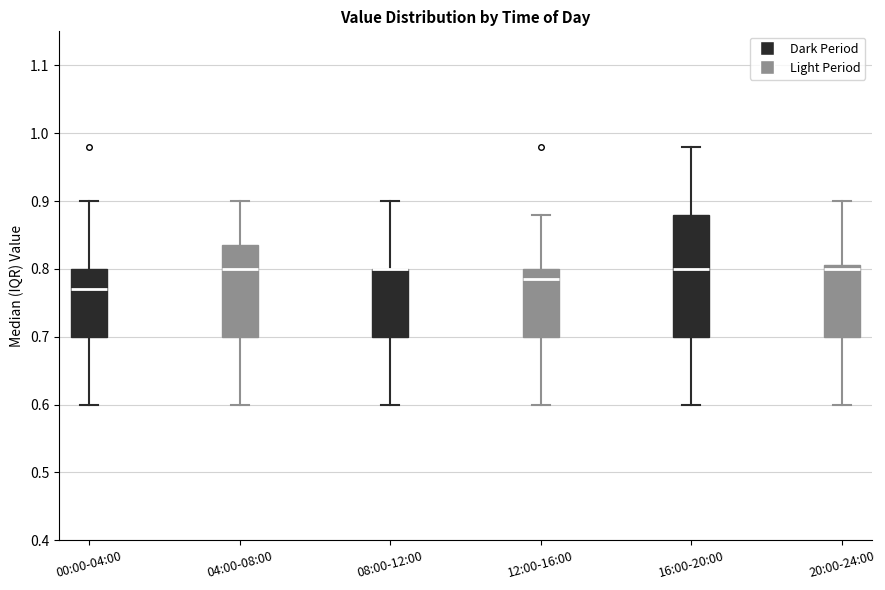

Which box is the tallest, from its lower edge to its upper edge?

16:00-20:00